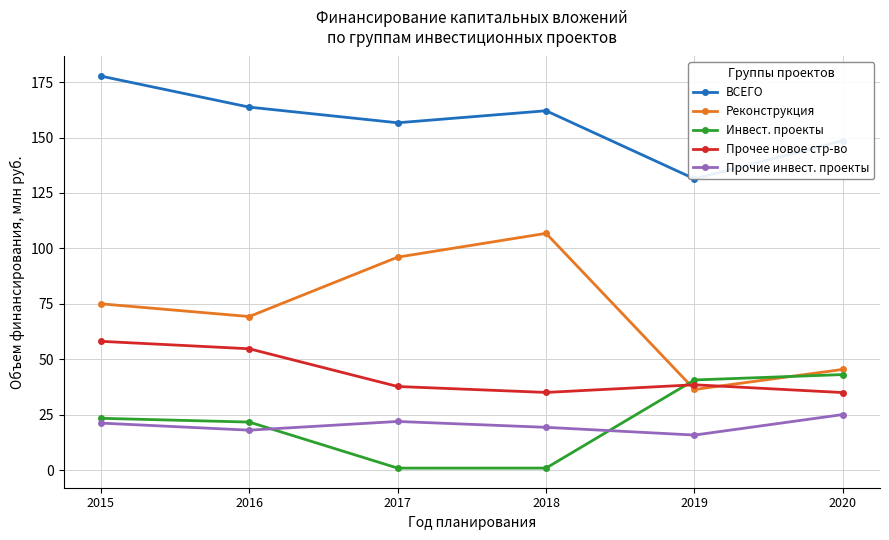

The Прочие инвест. проекты series shows 11.2 at 2017. True or false?

False